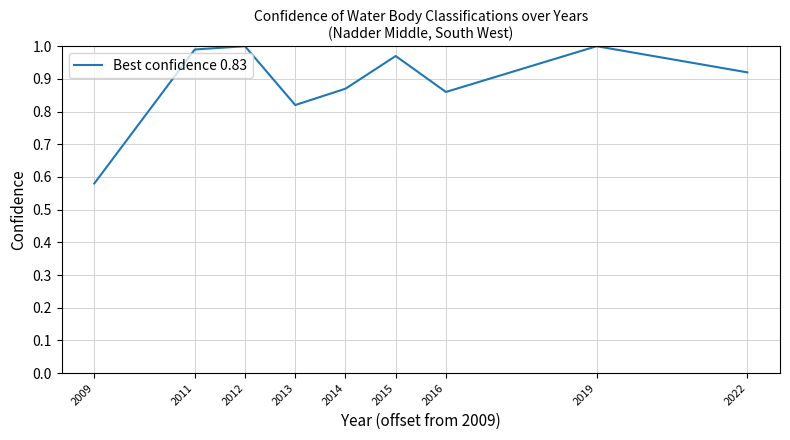

Which category has the lowest value across all series?

2009